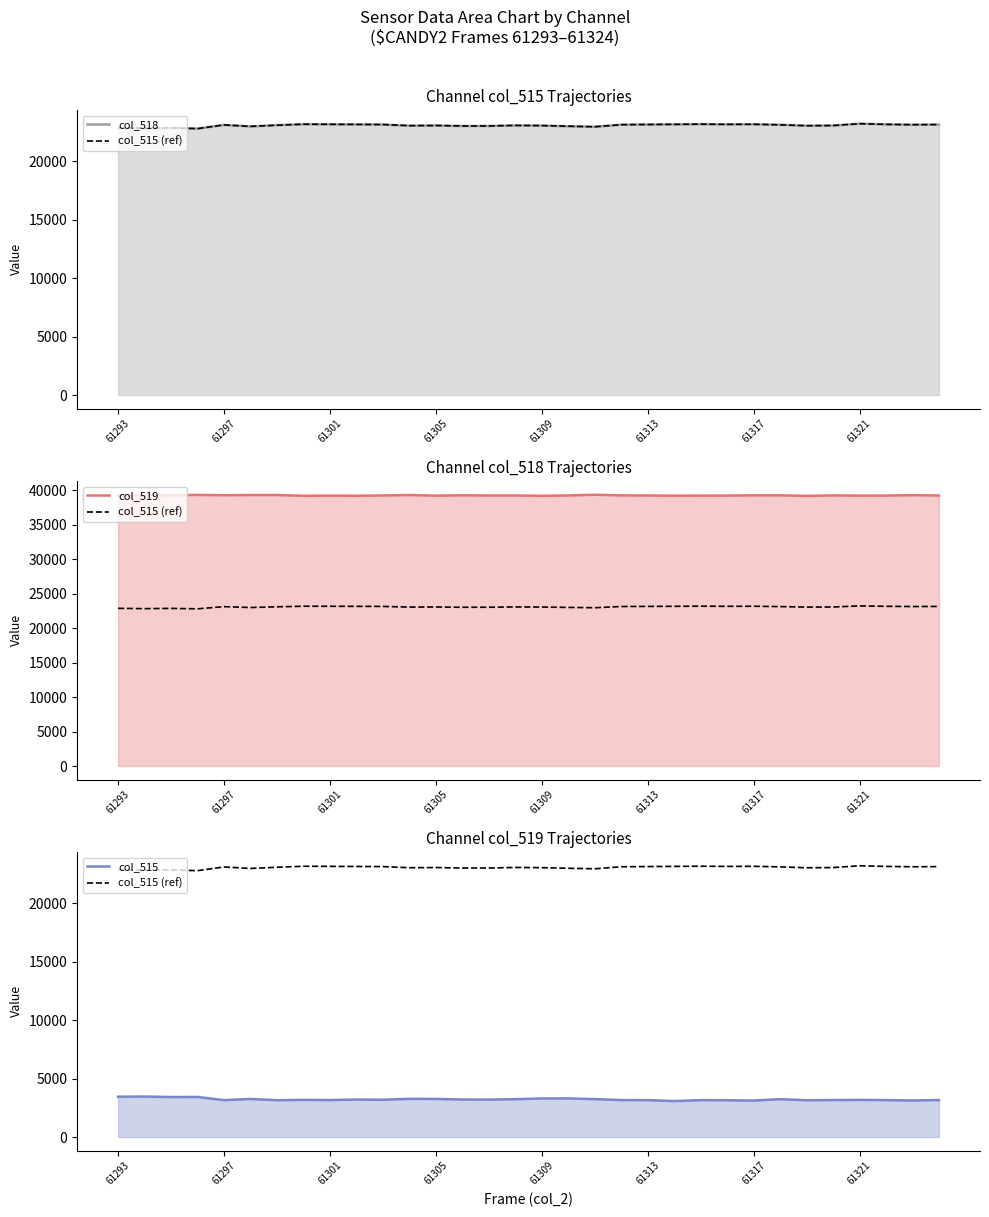

True or false: col_515 (ref) has more than 1 points higher than both neighbors.

True